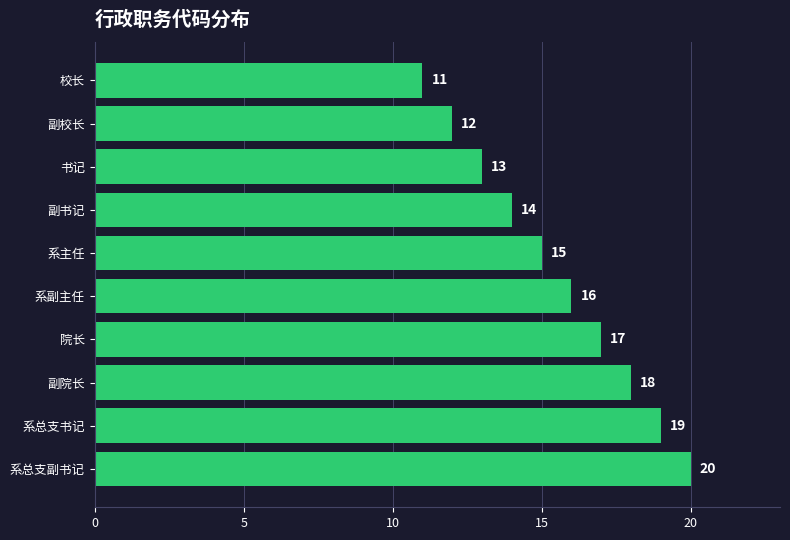

The value at 书记 is 13. True or false?

True